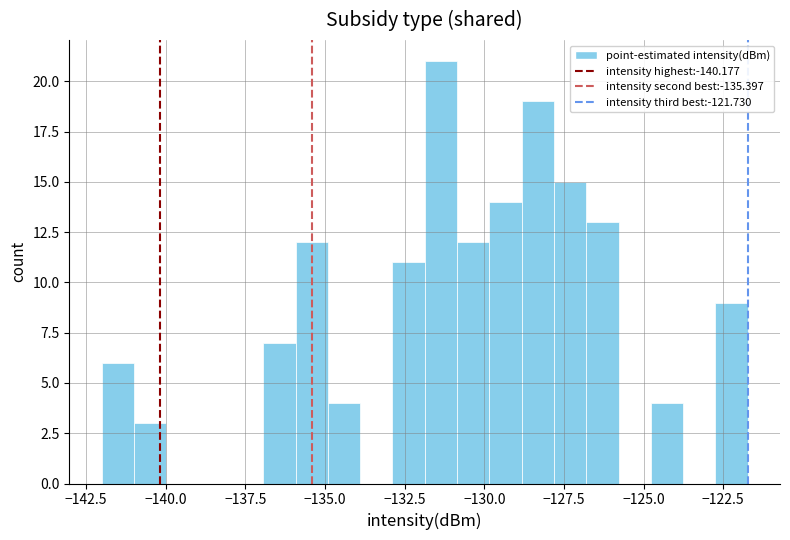

Around what value on the x-axis is the tallest bar? Give the approximate position of its centre, as read against the axis.

-131.5